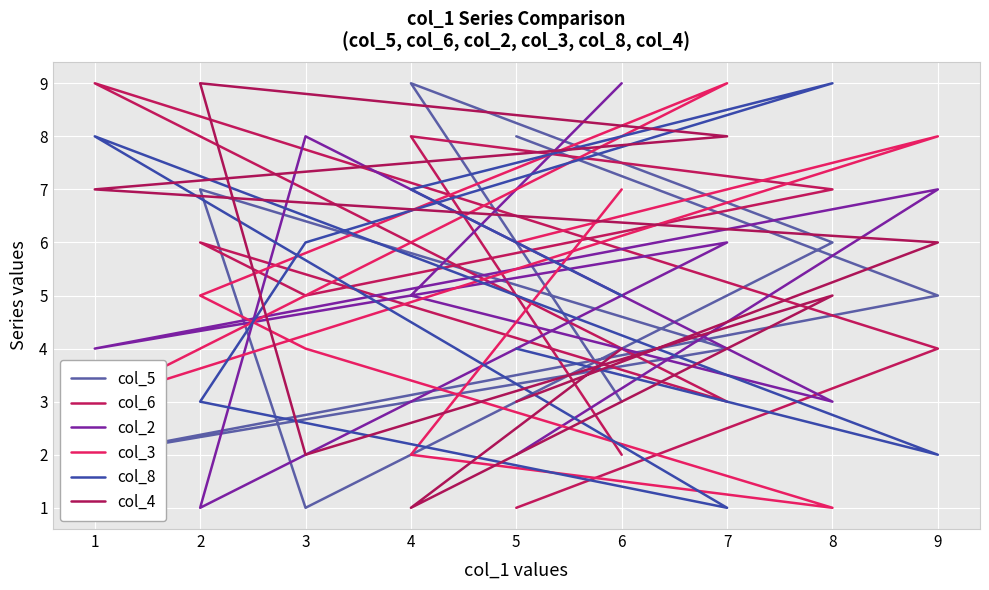

True or false: col_5 has a value of 10 at 8.

False